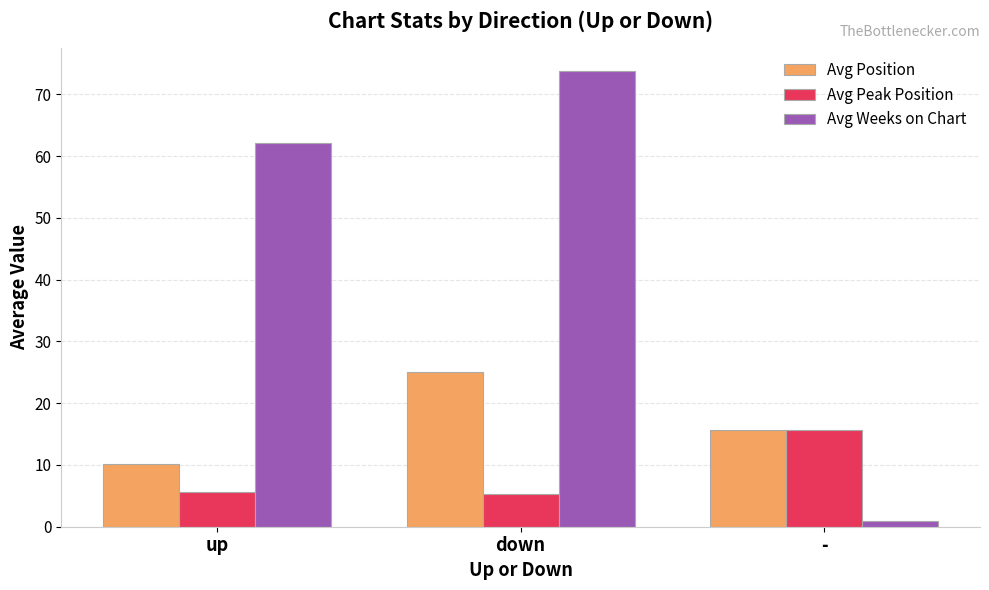

At which label does Avg Position first exceed 15?

down